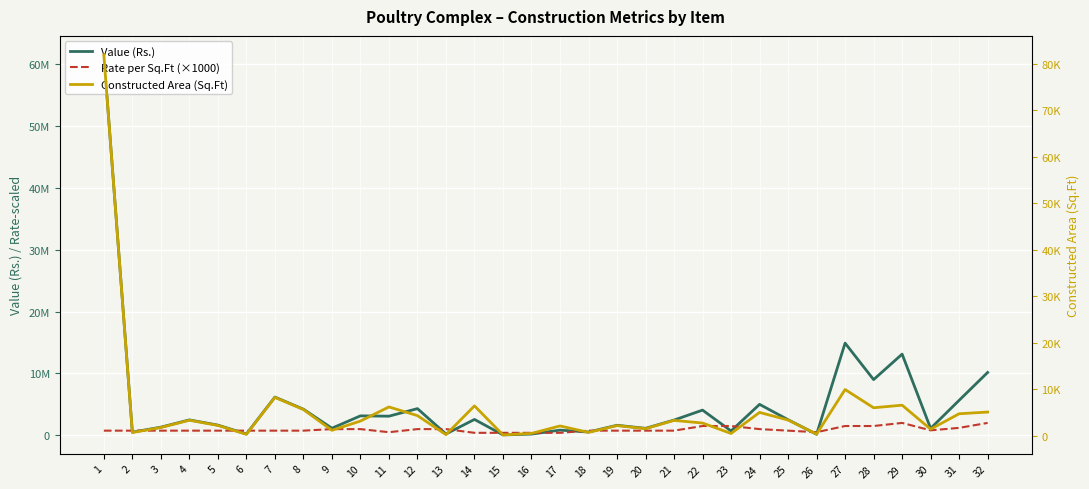

Reading left to right, what are all the values shown in this chart?

Value (Rs.): 61479000	506250	1312500	2487750	1647000	211500	6176250	4218000	1144000	3141000	3089000	4310000	212000	2563600	64000	192000	835600	528750	1620000	1126500	2460750	4069500	702000	5000000	2518500	162500	14896500	9000000	13116000	1115200	5653200	10158000
Rate per Sq.Ft (×1000): 750000	750000	750000	750000	750000	750000	750000	750000	1000000	1000000	500000	1000000	1000000	400000	400000	400000	400000	750000	750000	750000	750000	1500000	1500000	1000000	750000	500000	1500000	1500000	2000000	800000	1200000	2000000
Constructed Area (Sq.Ft): 81972	675	1750	3317	2196	282	8235	5624	1144	3141	6178	4310	212	6409	160	480	2089	705	2160	1502	3281	2713	468	5000	3358	325	9931	6000	6558	1394	4711	5079